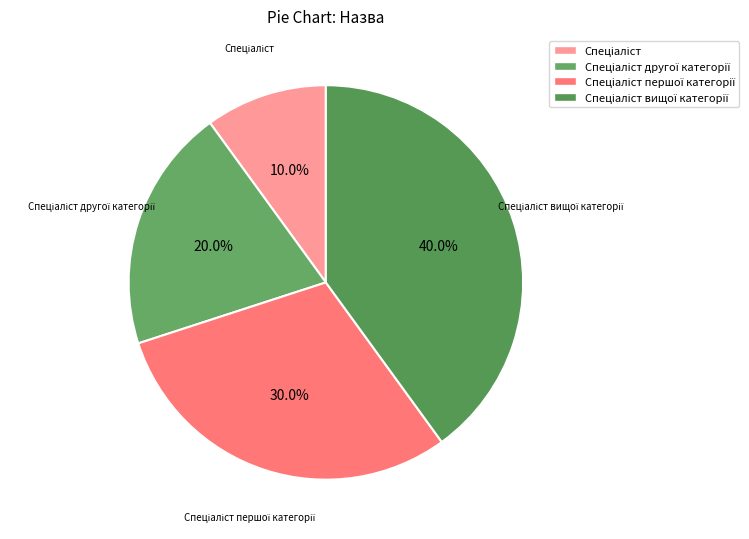

Count the number of slices in the pie.

4